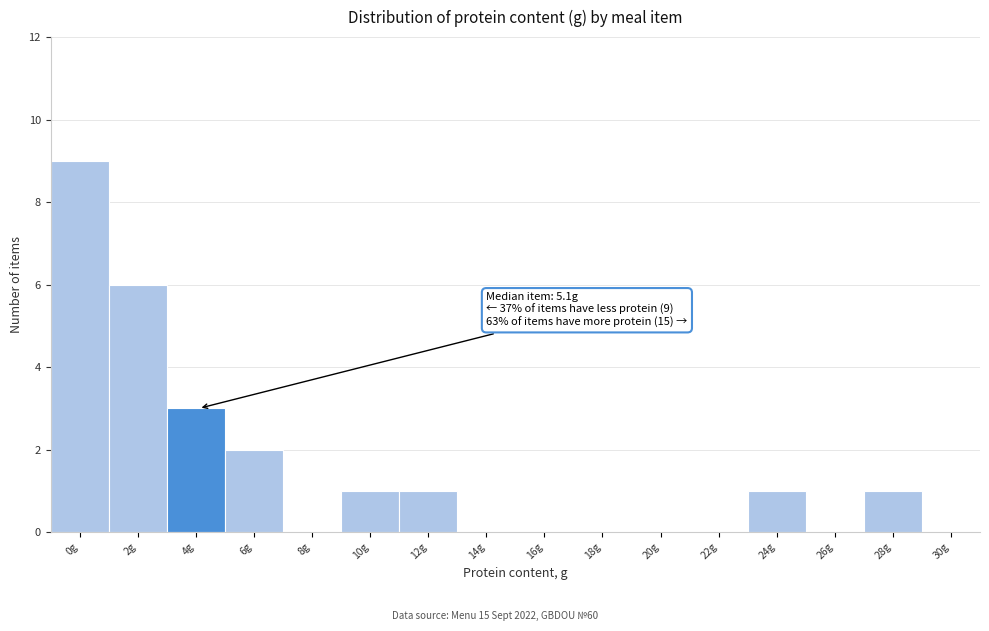

Reading left to right, what are all the values shown in this chart?

0g=9	2g=6	4g=3	6g=2	8g=0	10g=1	12g=1	14g=0	16g=0	18g=0	20g=0	22g=0	24g=1	26g=0	28g=1	30g=0